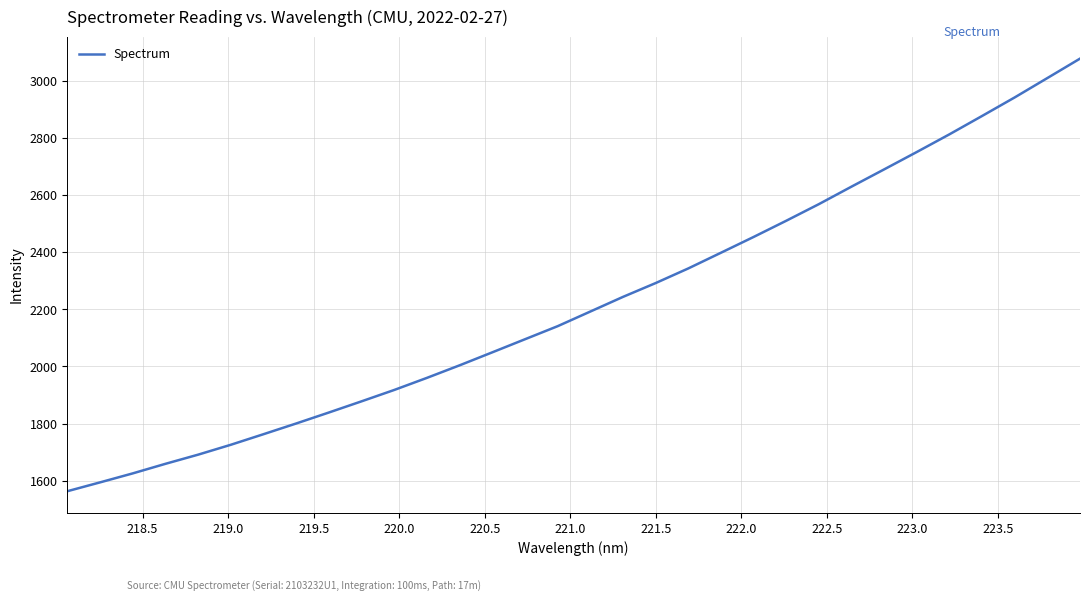

What is the greatest value displayed?

3078.7